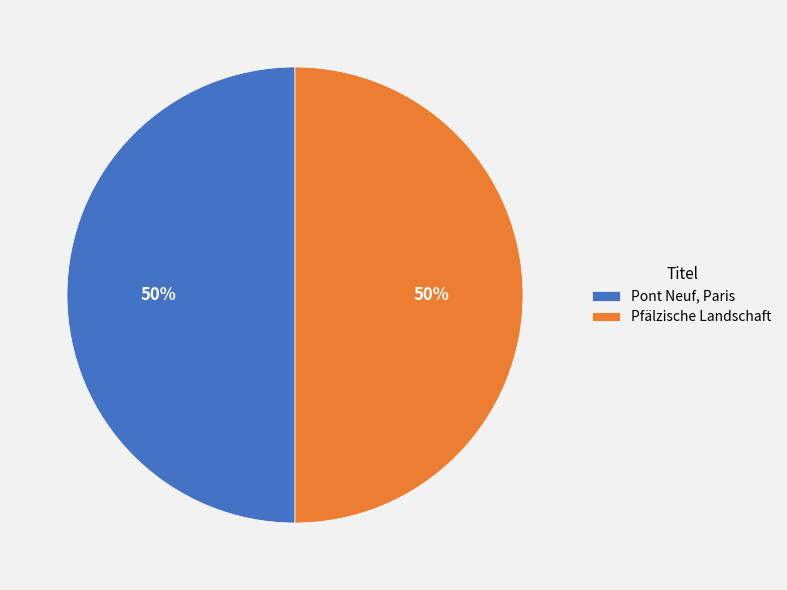

To the nearest percent, what percentage of the pie is Pfälzische Landschaft?

50%